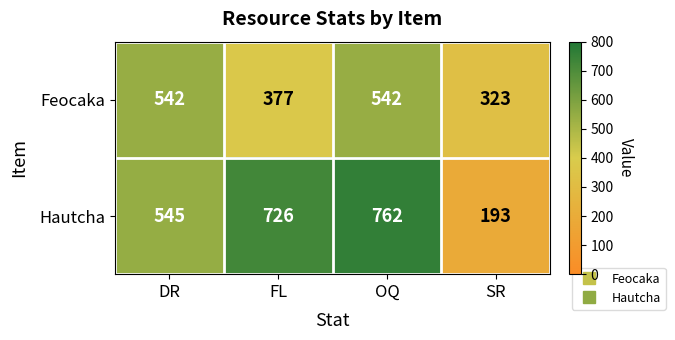

Reading right to left, extract all data points from this chart.

Feocaka: SR=323	OQ=542	FL=377	DR=542
Hautcha: SR=193	OQ=762	FL=726	DR=545